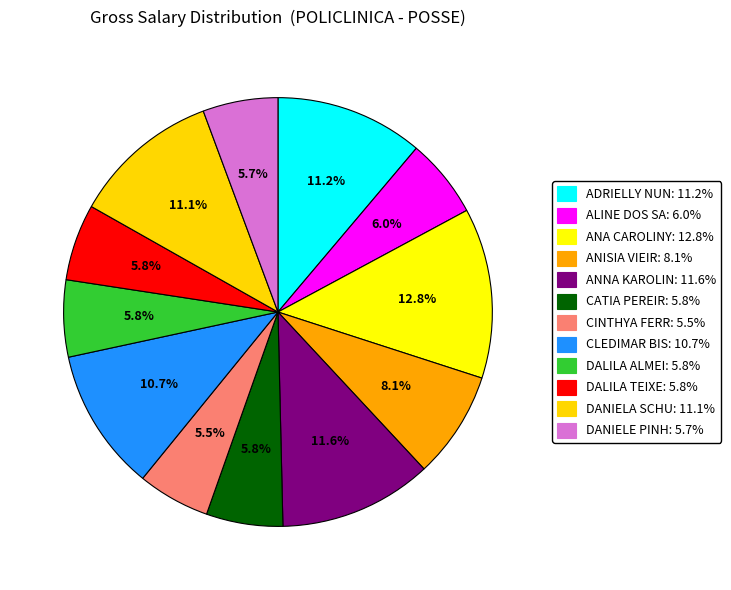

Count the number of slices in the pie.

12